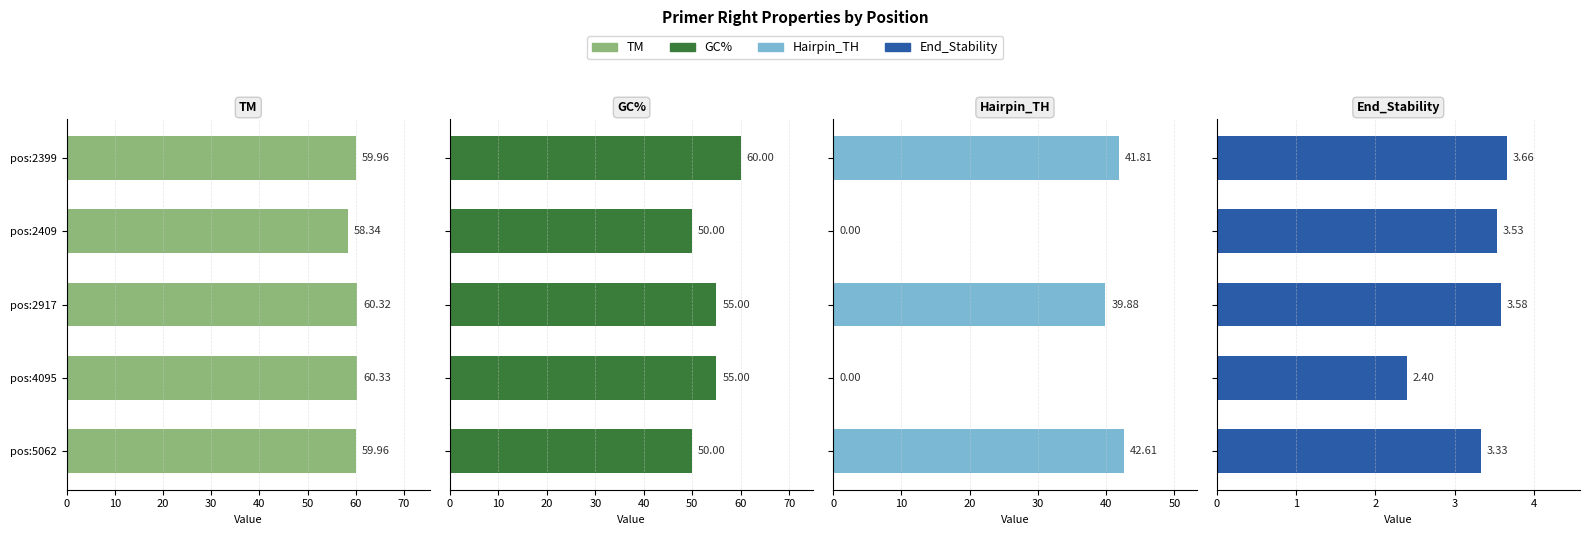

Reading left to right, transcribe all the data shown in this chart.

TM: 60.0	58.3	60.3	60.3	60.0
GC%: 60.0	50.0	55.0	55.0	50.0
Hairpin_TH: 41.8	0.0	39.9	0.0	42.6
End_Stability: 3.7	3.5	3.6	2.4	3.3